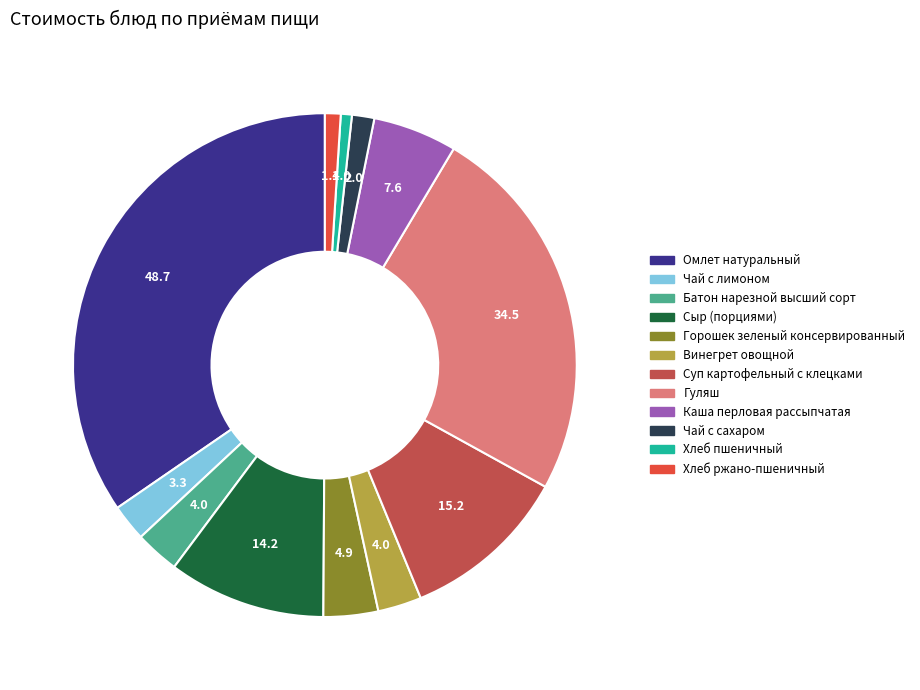

How many segments does this pie chart have?

12